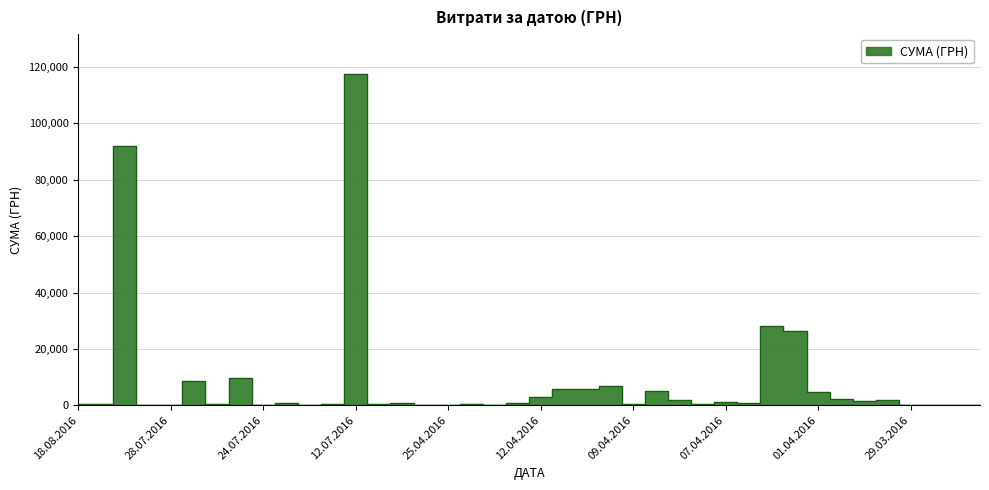

Reading left to right, transcribe all the data shown in this chart.

496.0	361.8	91998.9	97.8	199.0	8661.0	323.2	9532.1	11.2	805.0	219.0	425.8	117568.8	300.0	881.4	252.8	215.5	425.8	173.9	859.3	3071.0	5709.6	5693.4	6700.0	361.8	5116.8	2027.8	577.4	1216.6	714.6	28183.3	26381.6	4783.8	2364.0	1576.8	1881.9	97.8	100.0	97.8	100.0